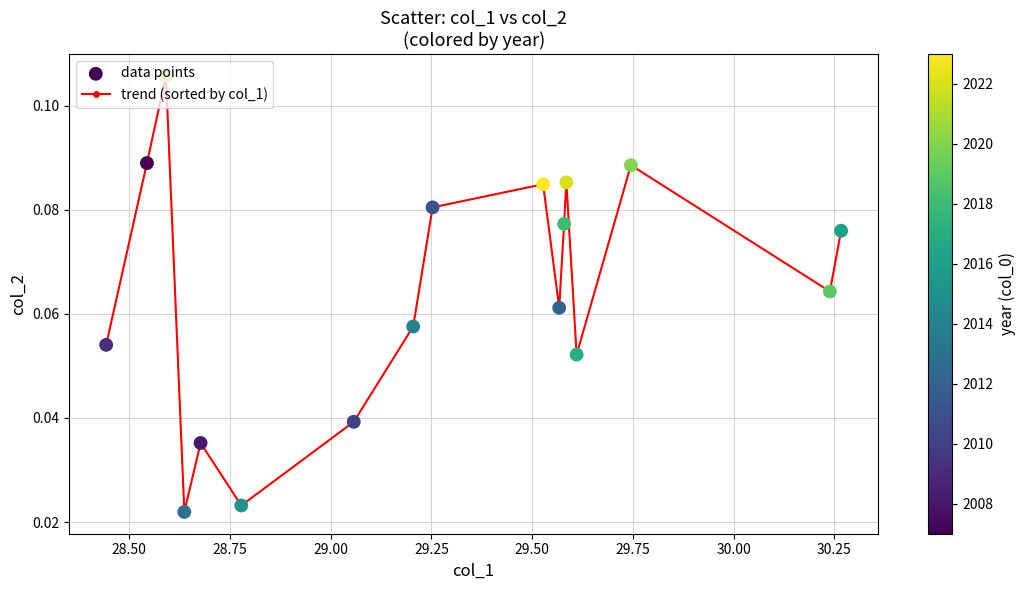

How many interior local valleys (lower than both neighbors) does the data have?

5